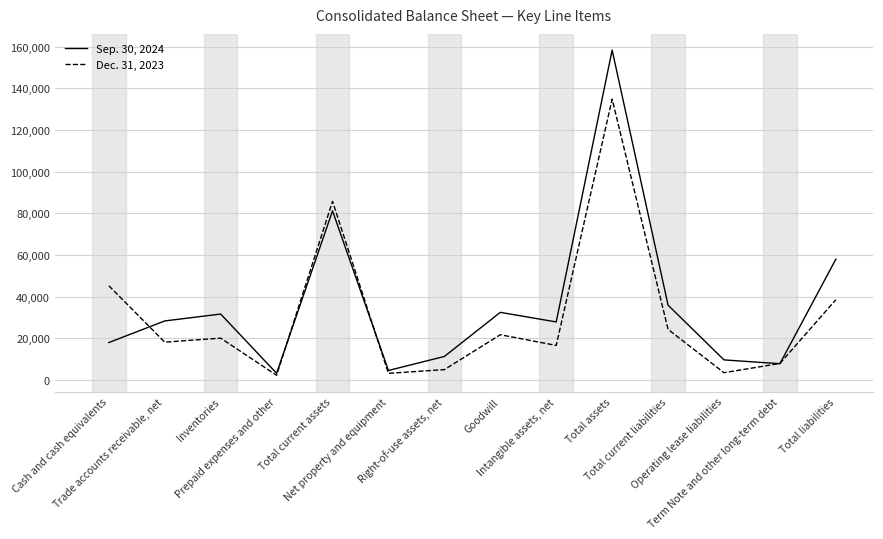

The Sep. 30, 2024 series shows 27877 at Intangible assets, net. True or false?

True